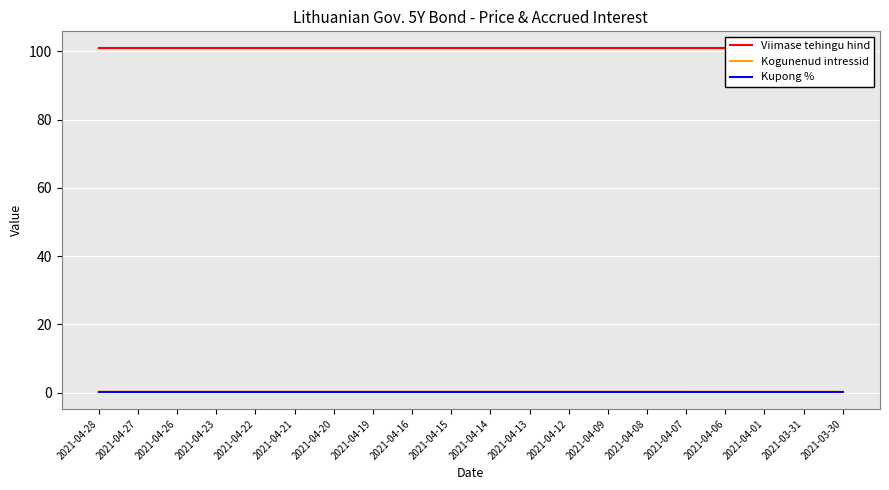

How many distinct data groups are displayed?

3